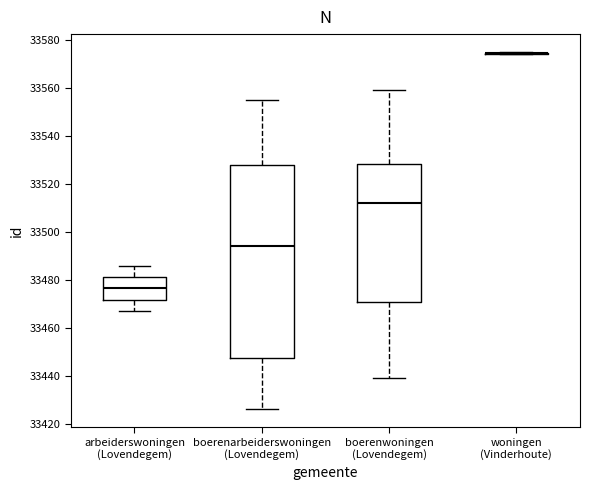

Reading left to right, read every box against the y-axis: the position of its median line, the range the box covers, and the ends of its whiskers. The values are not printed on the chart, so give them approximately, as read against the axis.

arbeiderswoningen (Lovendegem): median 33476, box 33472 to 33482, whiskers 33468 to 33486
boerenarbeiderswoningen (Lovendegem): median 33494, box 33448 to 33528, whiskers 33426 to 33556
boerenwoningen (Lovendegem): median 33512, box 33470 to 33528, whiskers 33440 to 33560
woningen (Vinderhoute): box collapsed to a line at 33574, whiskers 33574 to 33576